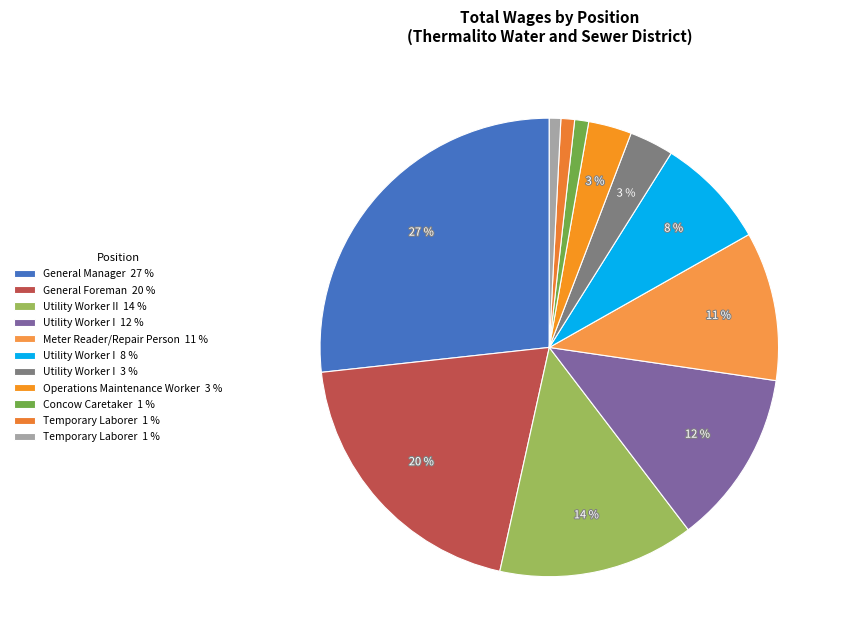

Which slice is the largest?

General Manager